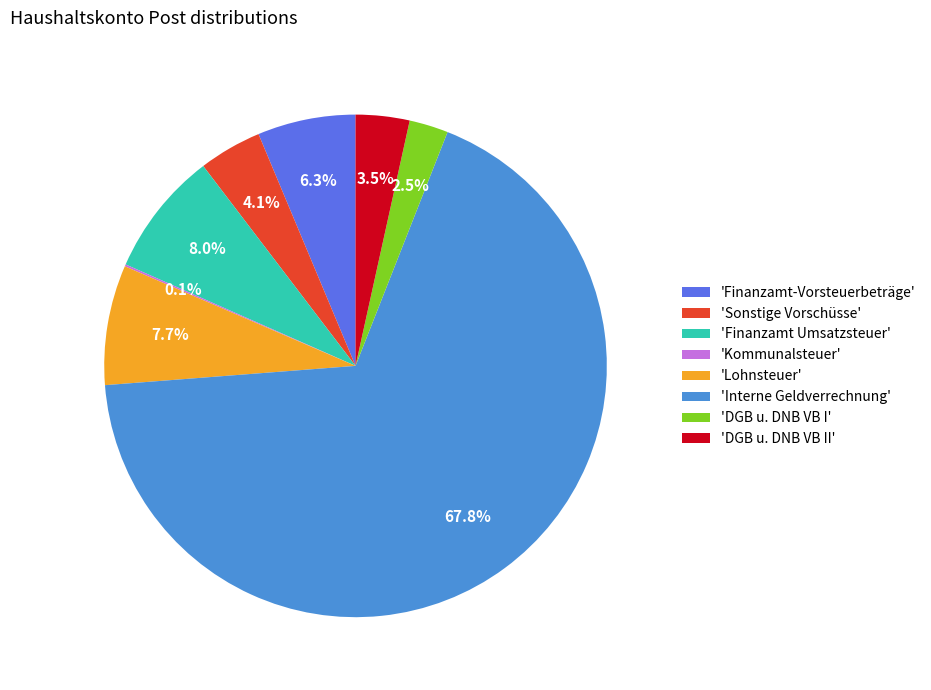

What is the largest slice in the pie chart?

'Interne Geldverrechnung'